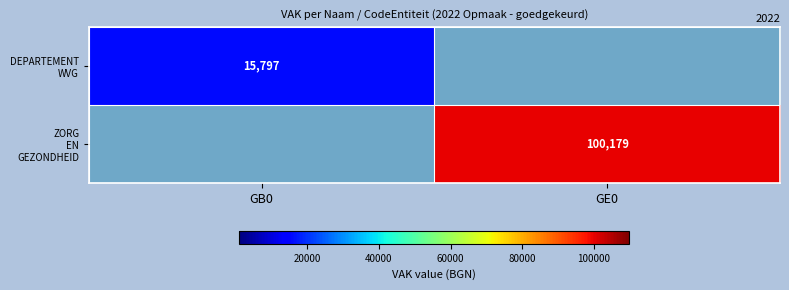

What is the maximum value for DEPARTEMENT WVG?

15797.0